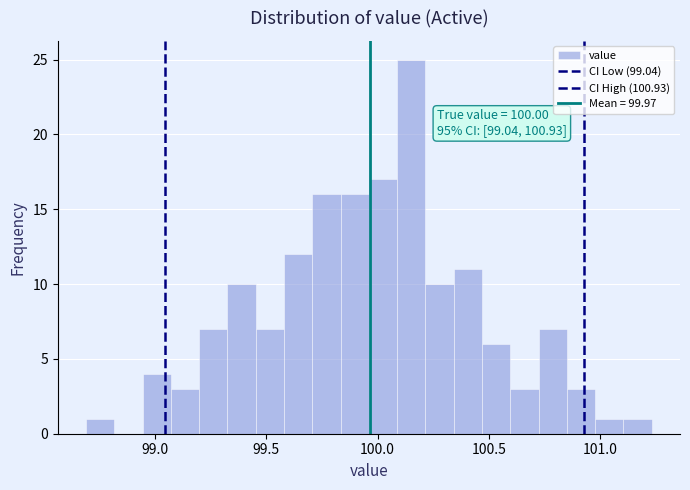

Around what value on the x-axis is the tallest bar? Give the approximate position of its centre, as read against the axis.

100.15